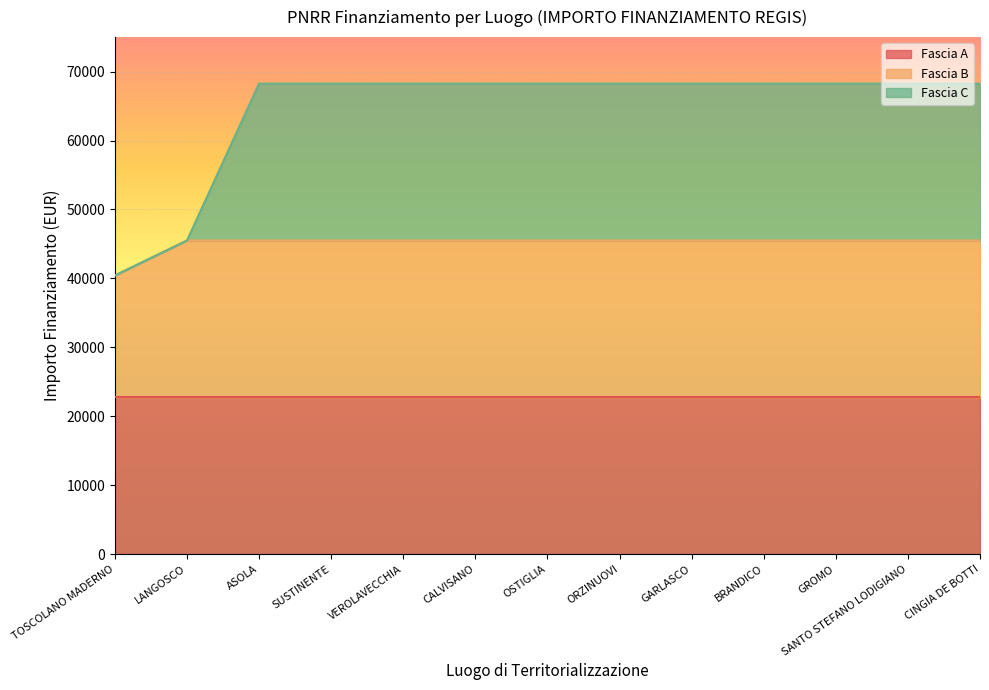

The Fascia A series shows 22750.0 at CALVISANO. True or false?

True